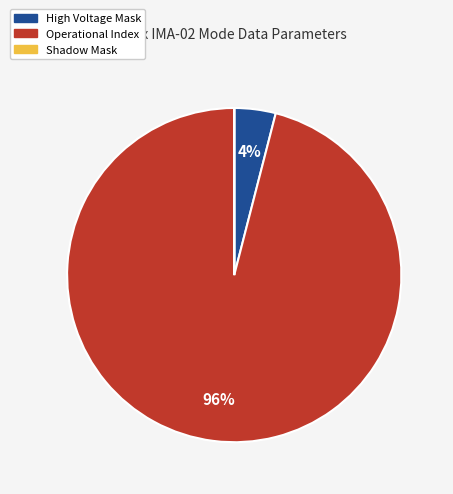

Is it true that Operational Index is 96% of the pie?

True